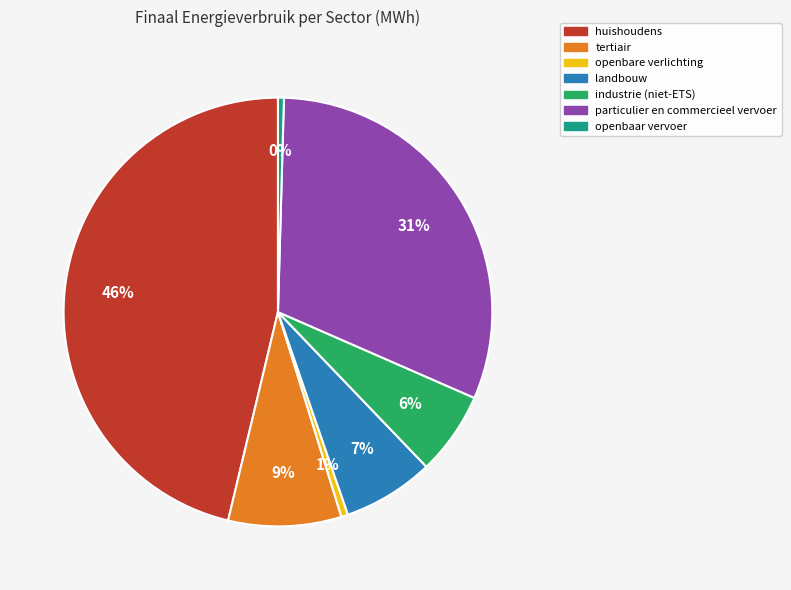

What percentage is the openbare verlichting slice, to the nearest percent?

1%